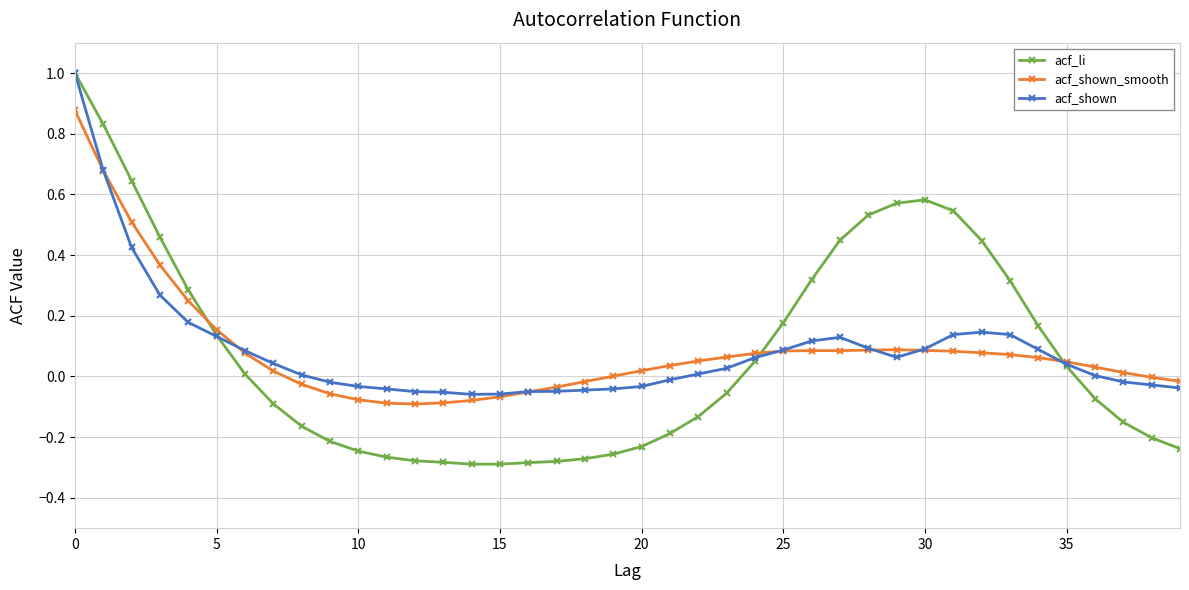

What is the maximum value for acf_shown?

1.0